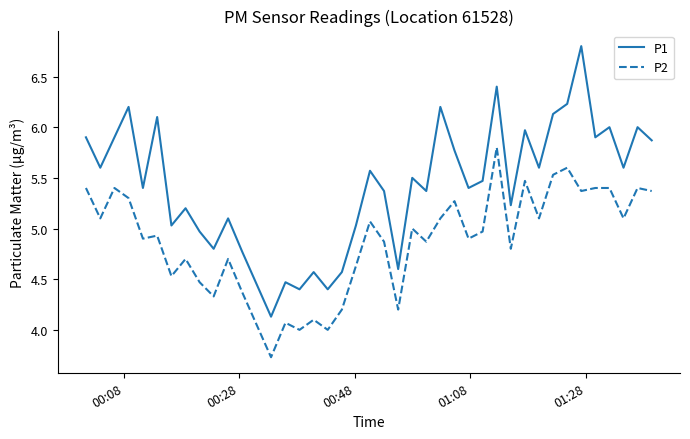

Which series has the widest spread of values?

P1